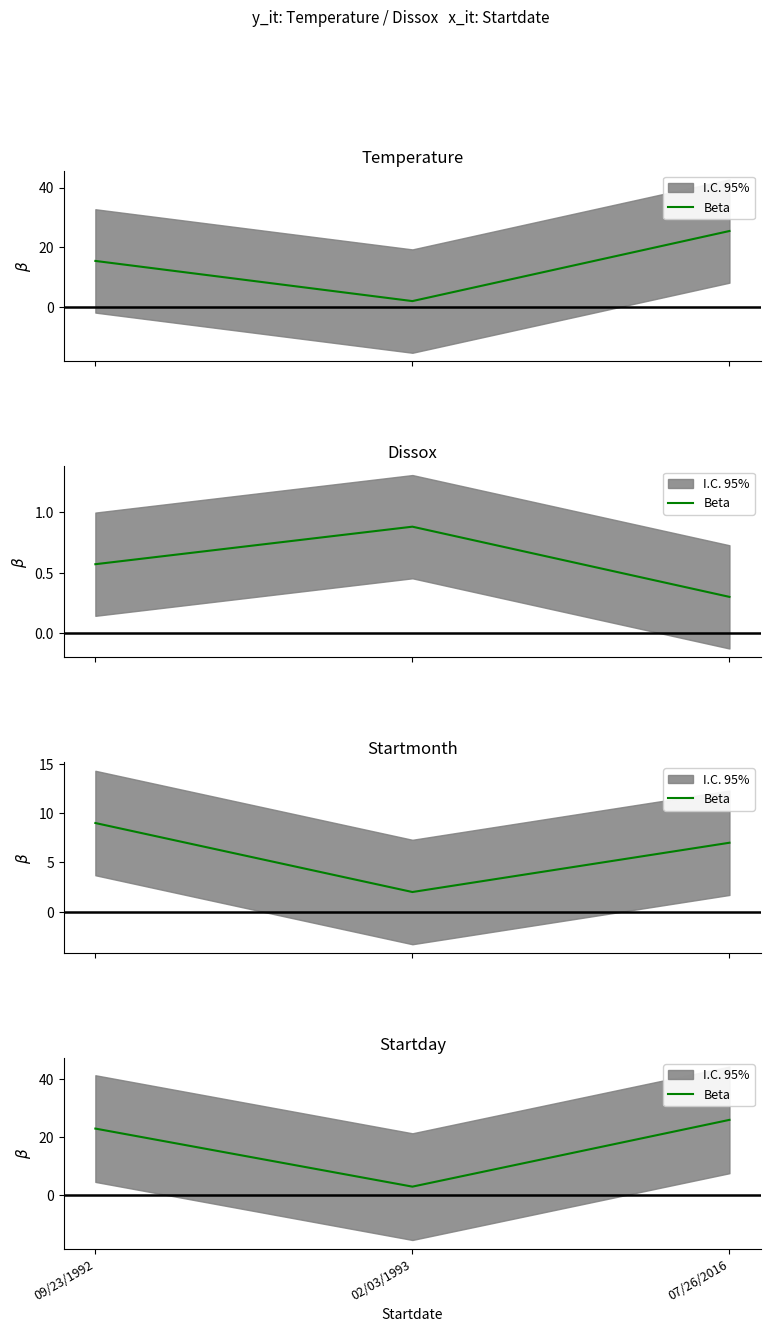

What is the greatest value displayed?

26